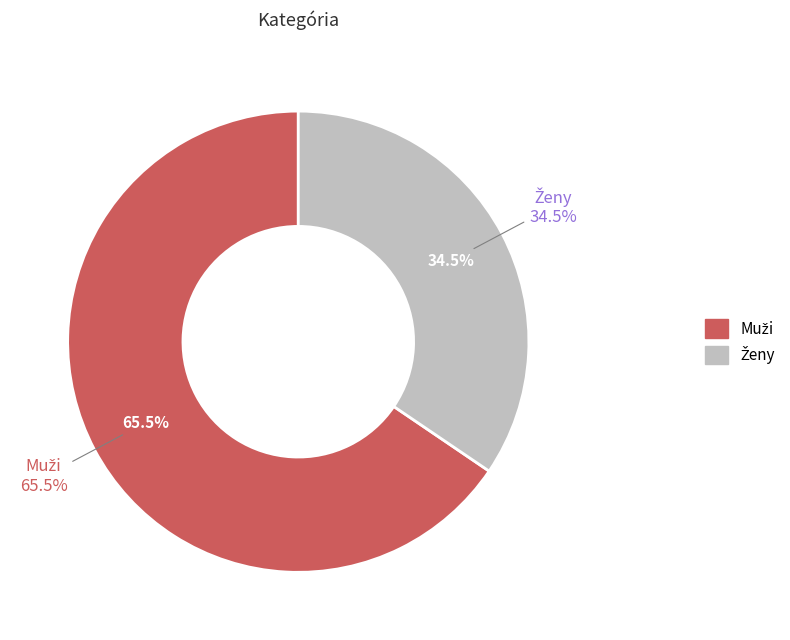

To the nearest percent, what is the average slice percentage?

50%